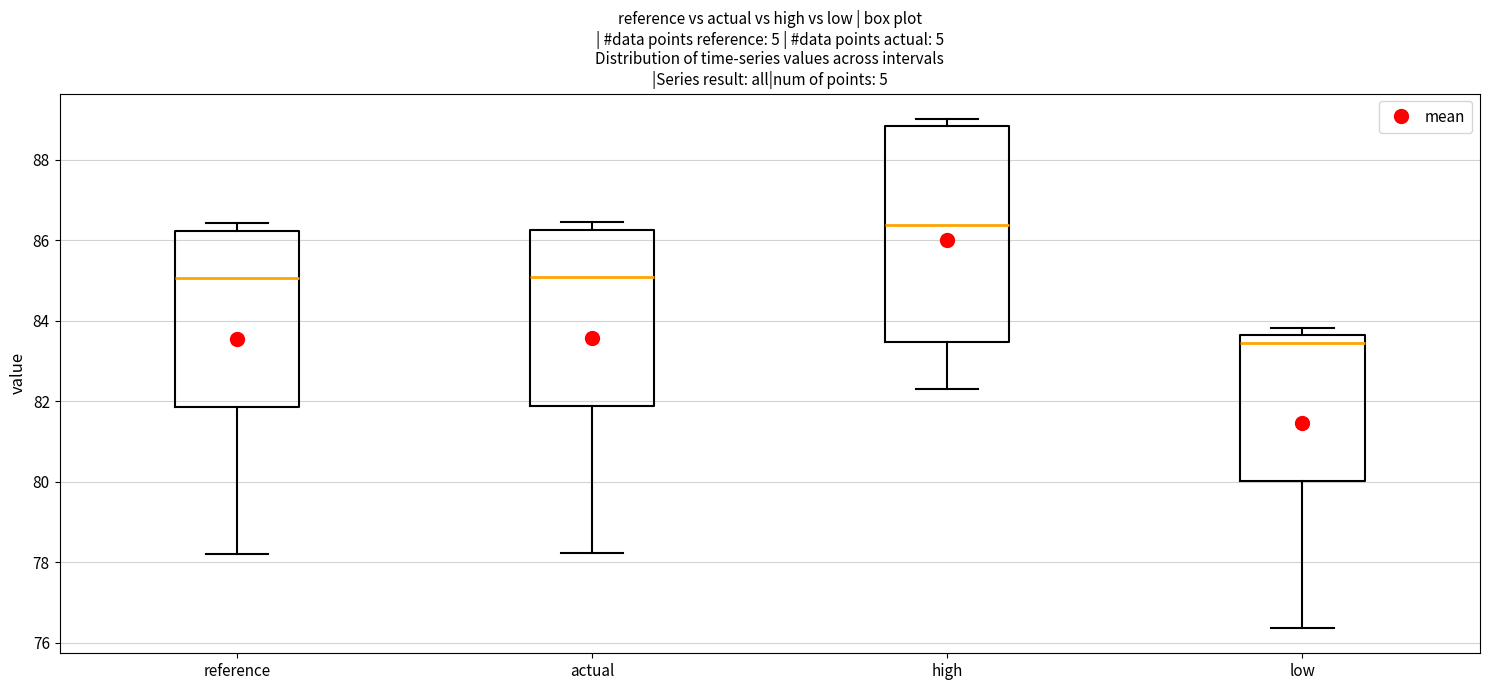

Reading left to right, read every box against the y-axis: the position of its median line, the range the box covers, and the ends of its whiskers. The values are not printed on the chart, so give them approximately, as read against the axis.

reference: median 85.0, box 81.8 to 86.2, whiskers 78.2 to 86.4
actual: median 85.0, box 81.8 to 86.2, whiskers 78.2 to 86.4
high: median 86.4, box 83.4 to 88.8, whiskers 82.4 to 89.0
low: median 83.4, box 80.0 to 83.6, whiskers 76.4 to 83.8